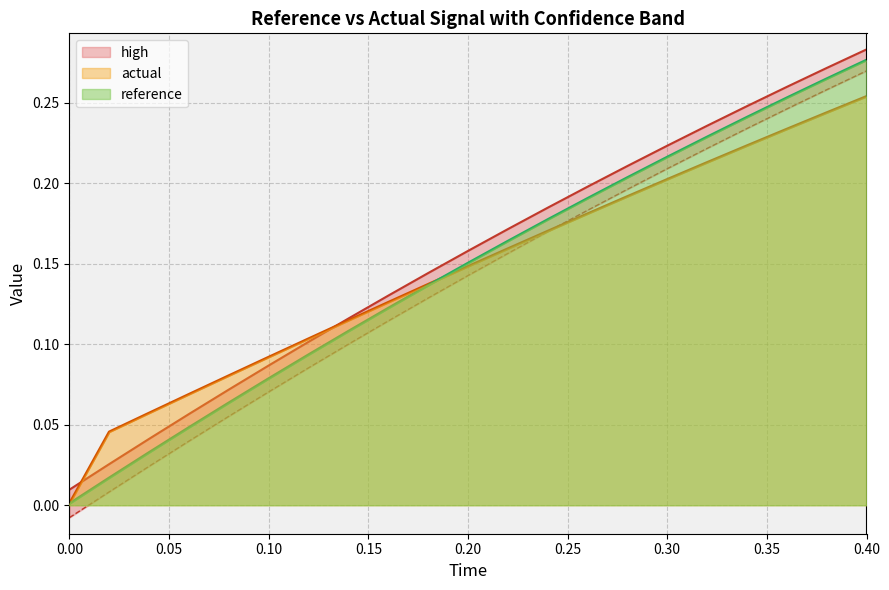

What is the maximum value shown in the chart?

0.3